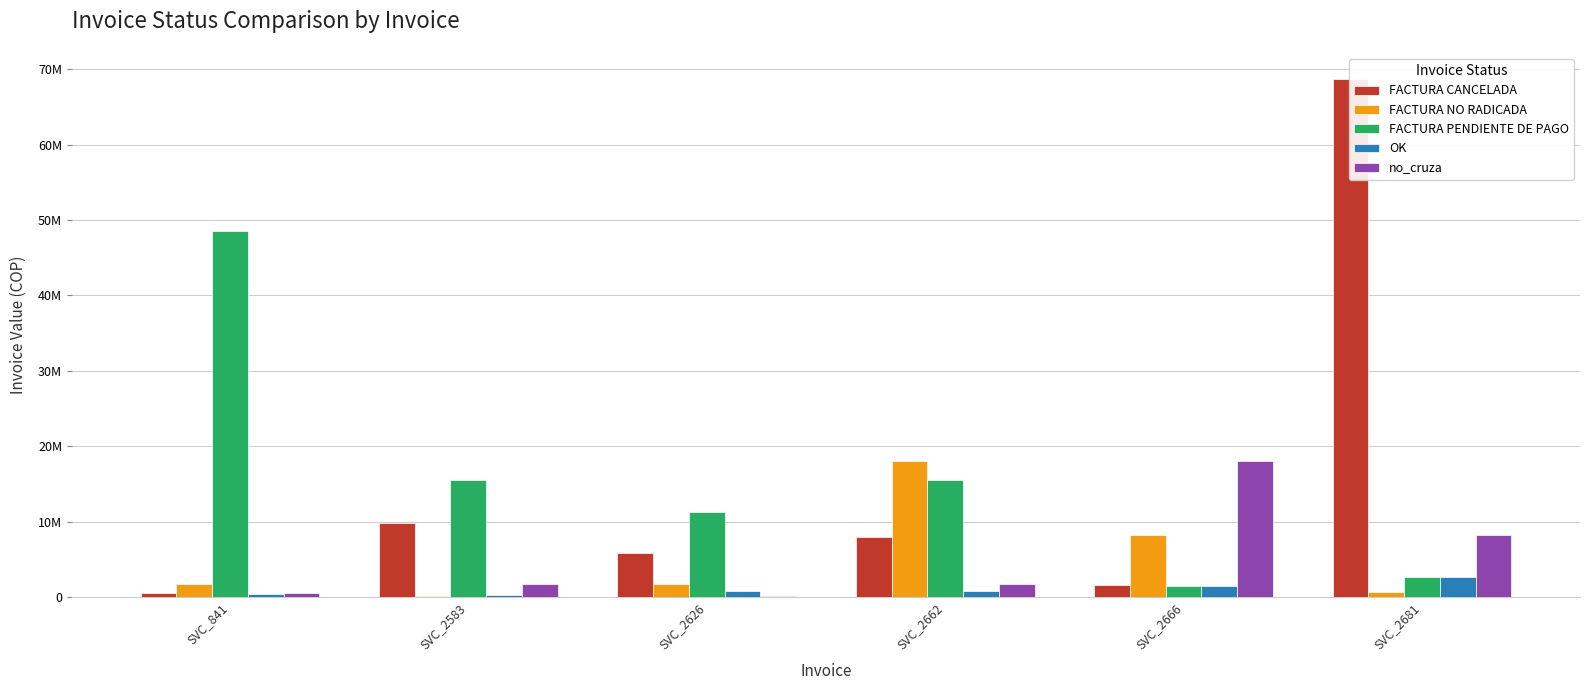

What is the value of the no_cruza bar at the 4th from the left?

1742760